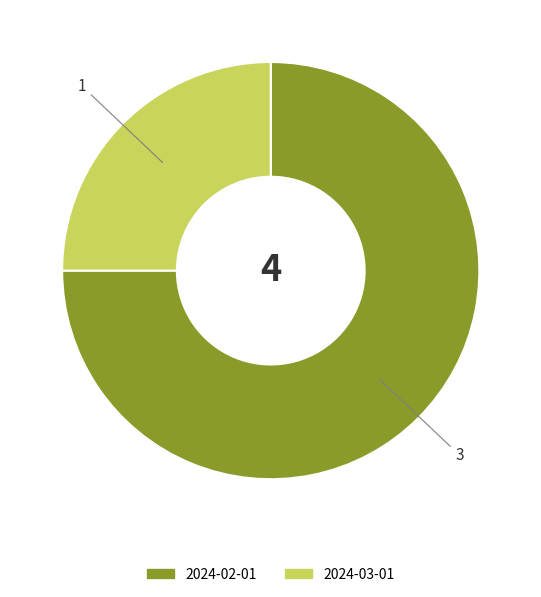

Is the sum of 2024-03-01 and 2024-02-01 greater than half?

Yes